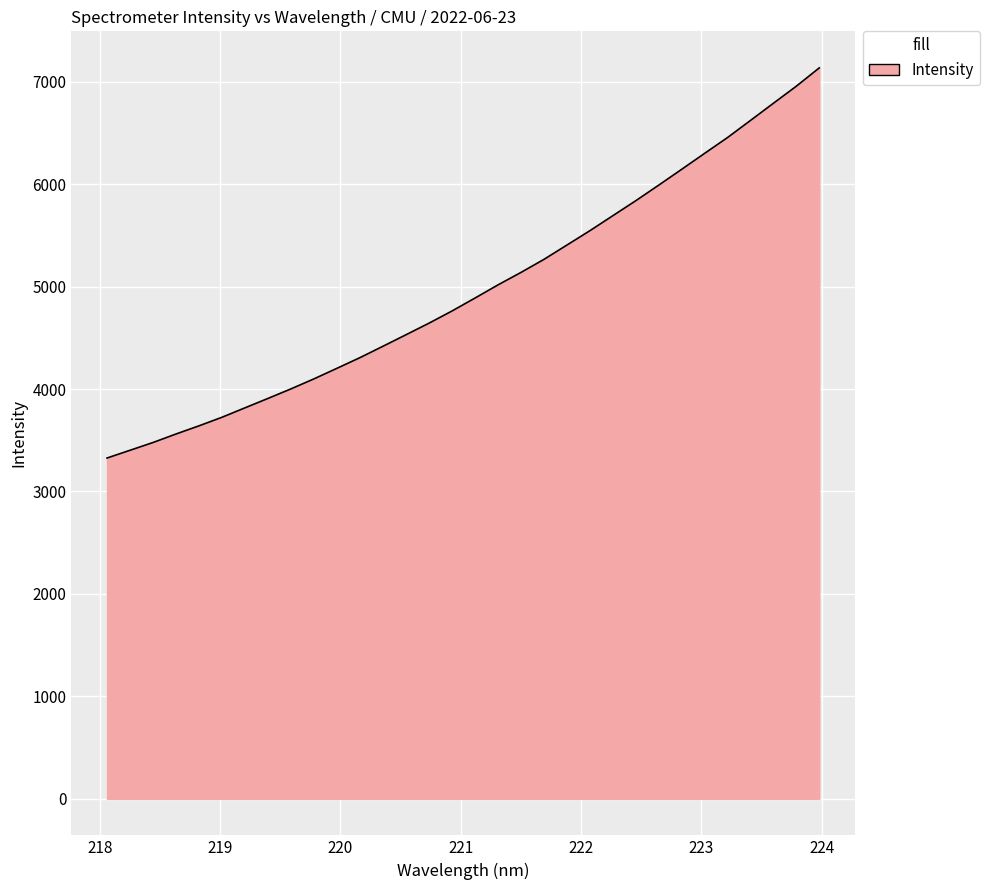

What is the maximum value shown in the chart?

7134.6